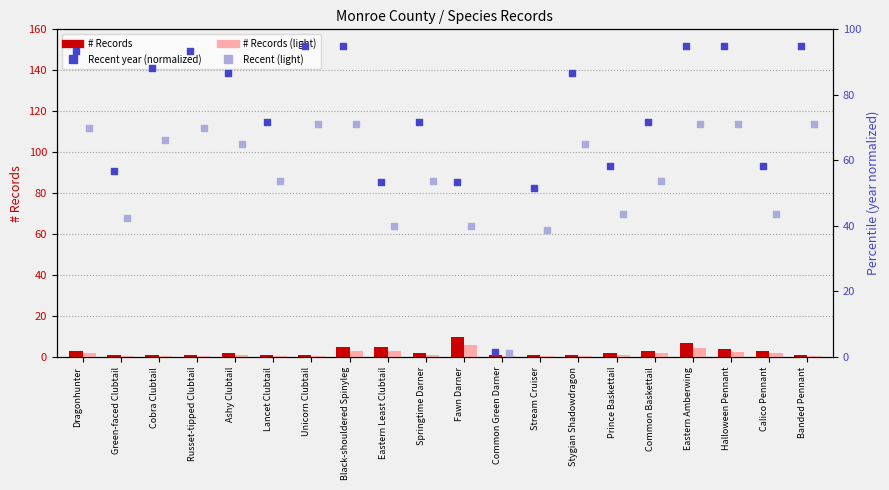

Which series reaches the maximum Y coordinate?

Recent (year, normalized)